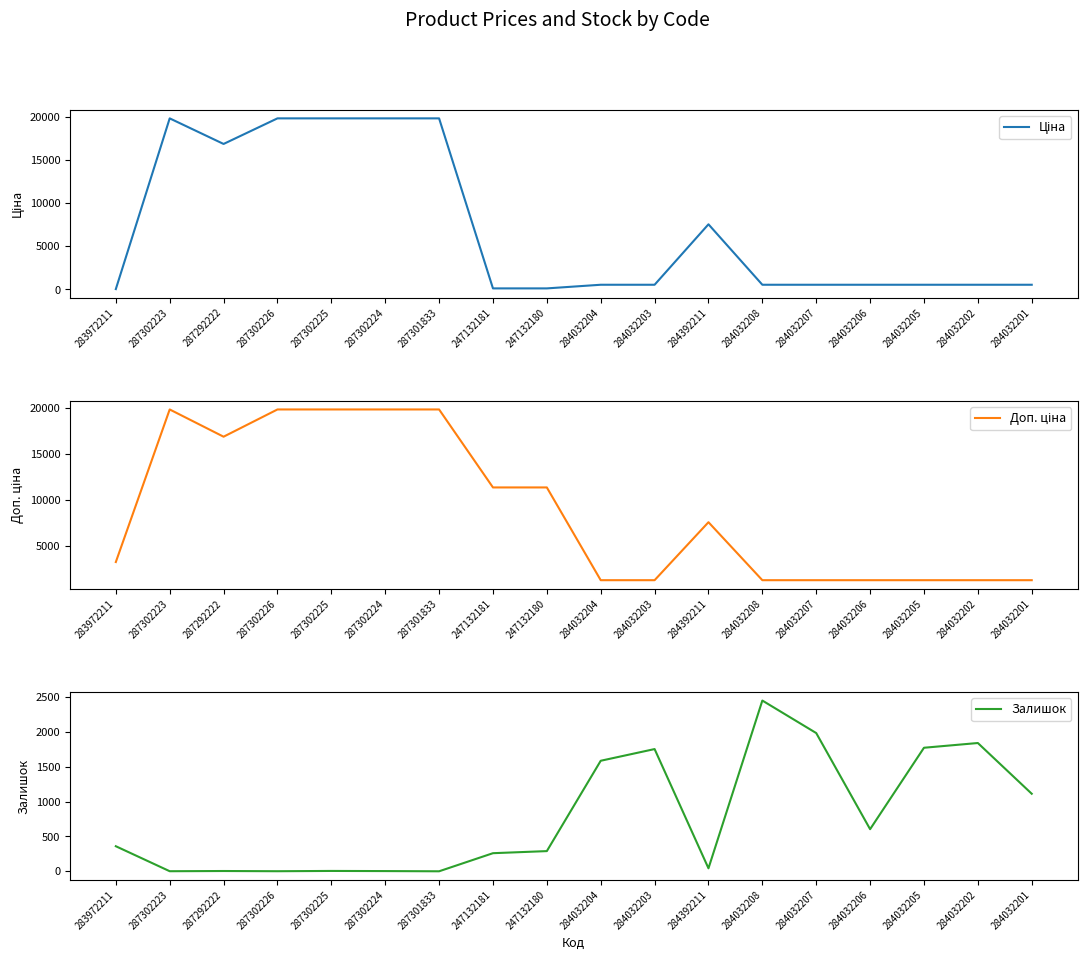

The Ціна series shows 535.4 at 284032207. True or false?

True